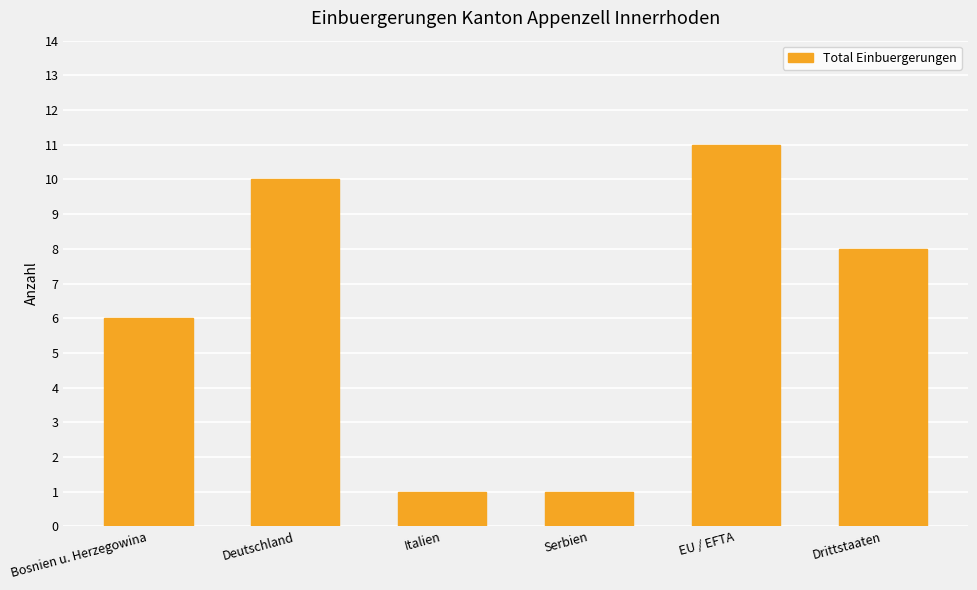

What is the greatest value displayed?

11